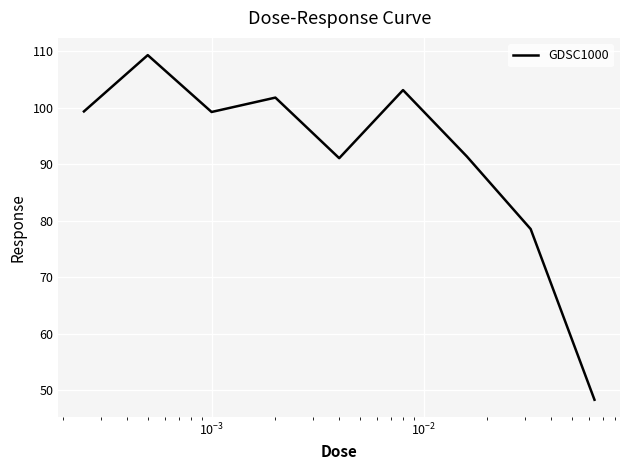

What is the minimum value shown in the chart?

48.3